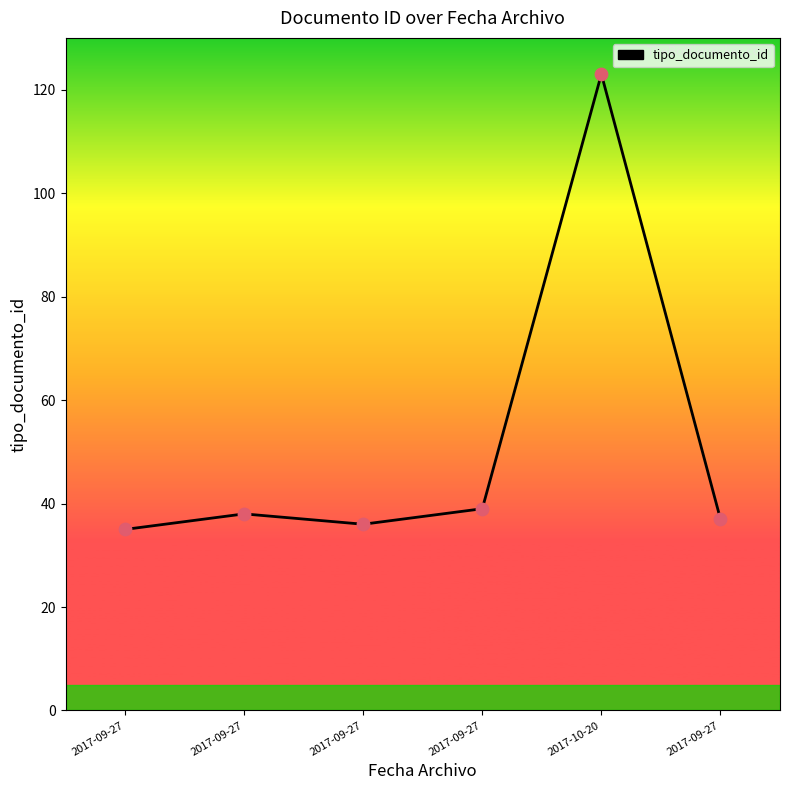

Between 2017-09-27 and 2017-10-20, which is larger?

2017-10-20